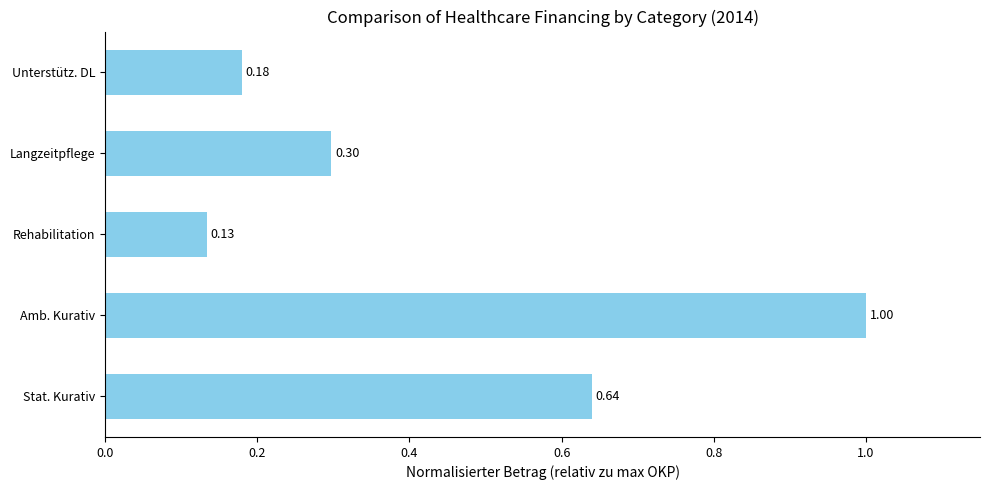

Rank the categories by value from lowest to highest.

Rehabilitation, Unterstütz. DL, Langzeitpflege, Stat. Kurativ, Amb. Kurativ